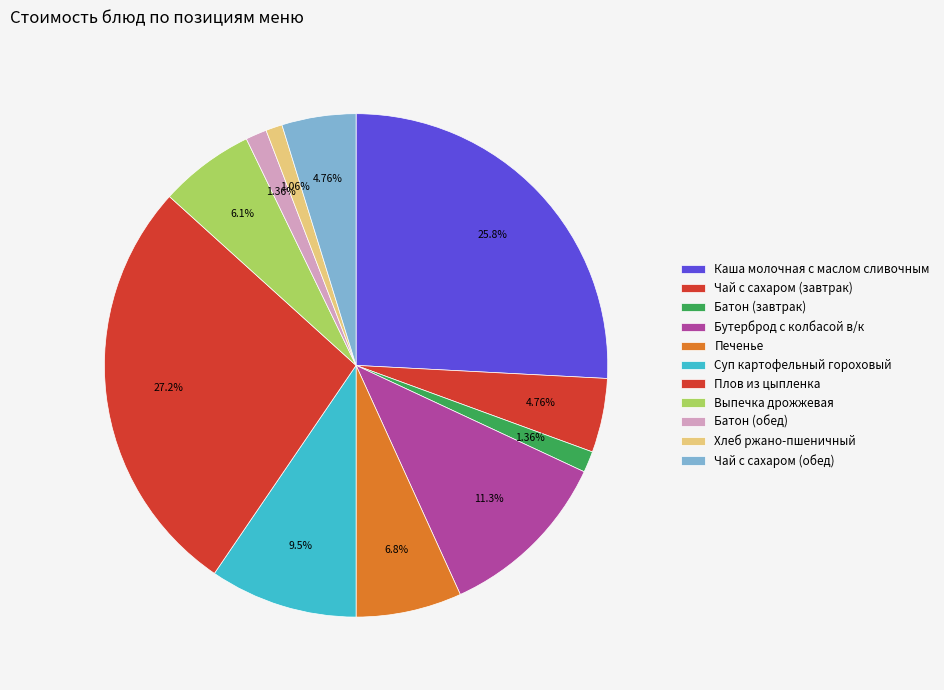

How much of the chart is everything except Суп картофельный гороховый?

90.5%